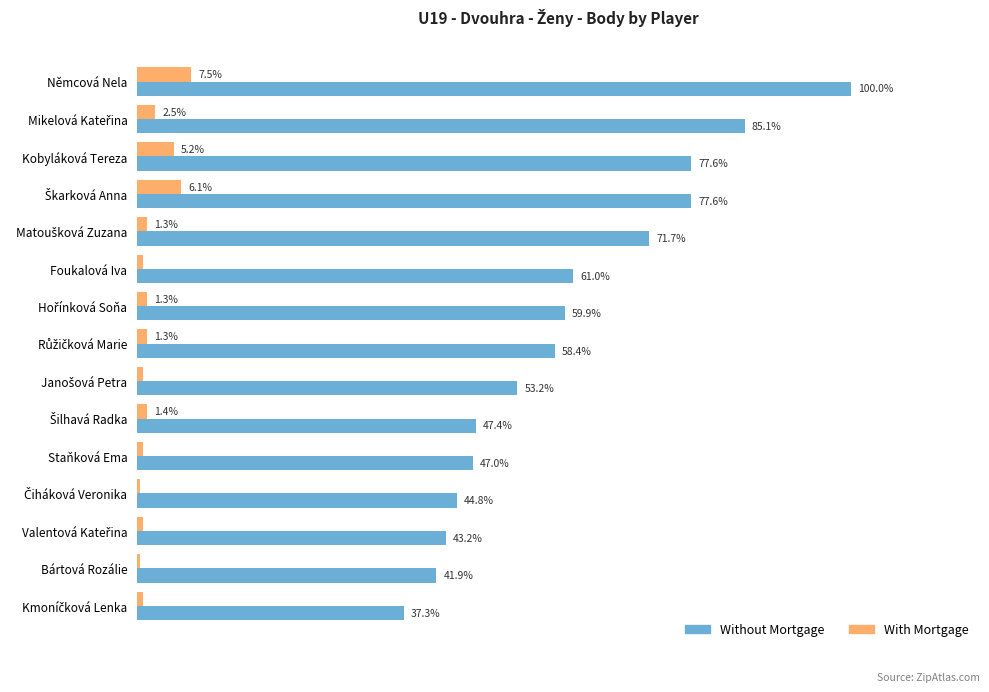

What are all the series names shown in the legend?

Without Mortgage, With Mortgage